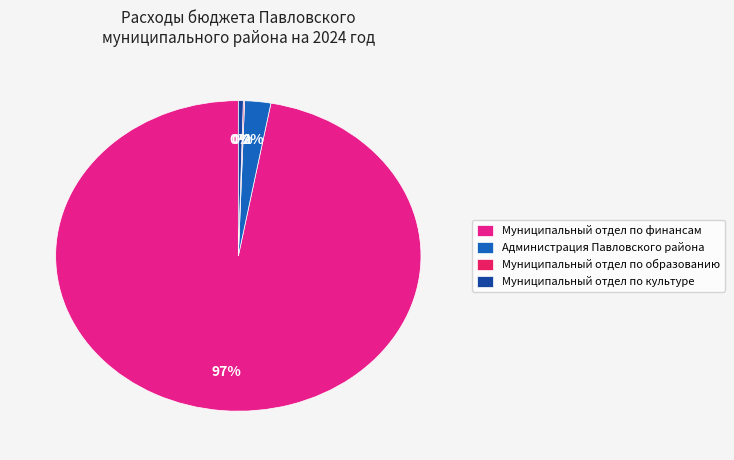

Between Муниципальный отдел по культуре and Муниципальный отдел по финансам, which is larger?

Муниципальный отдел по финансам